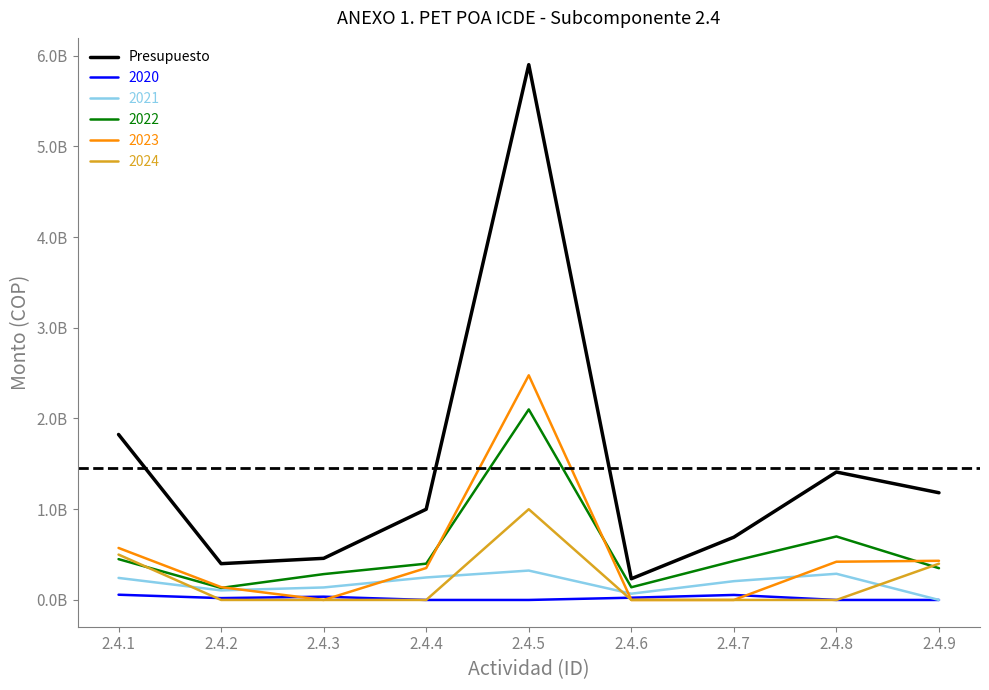

Is this an area chart (filled region under the line)?

No